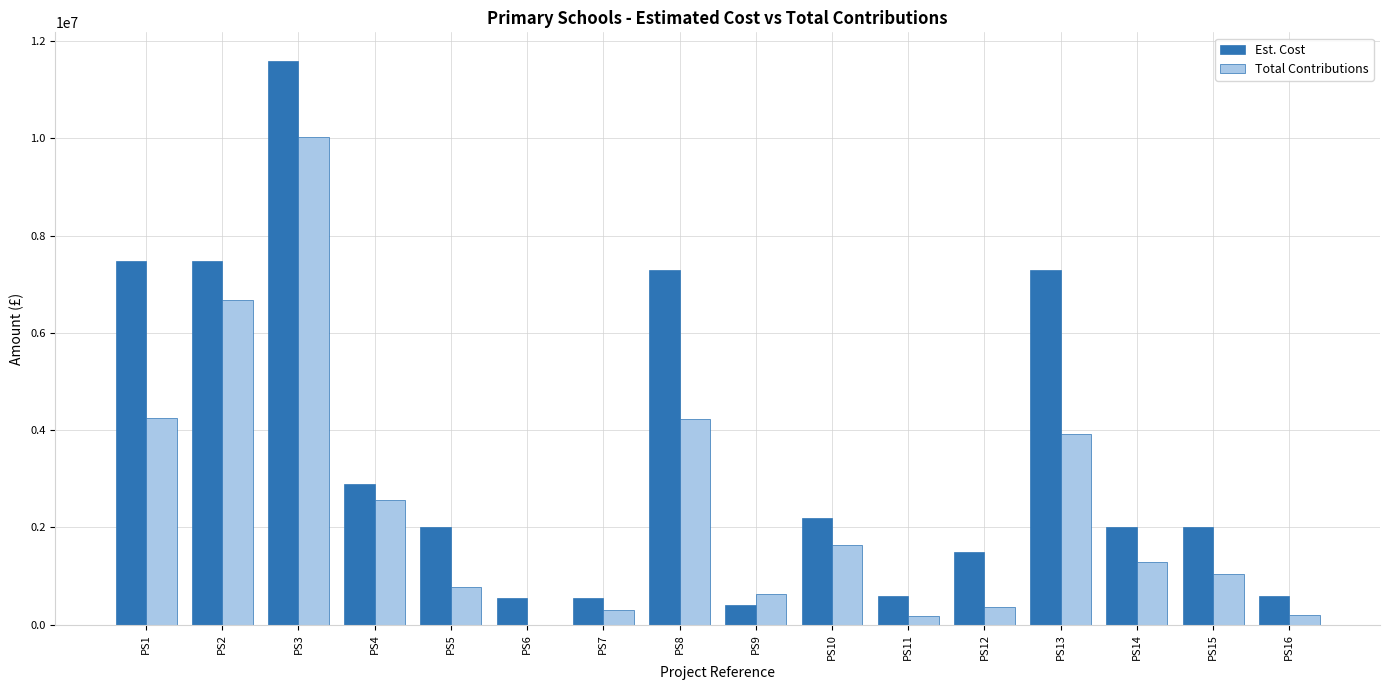

How many data points in Total Contributions are above 1298842?

8